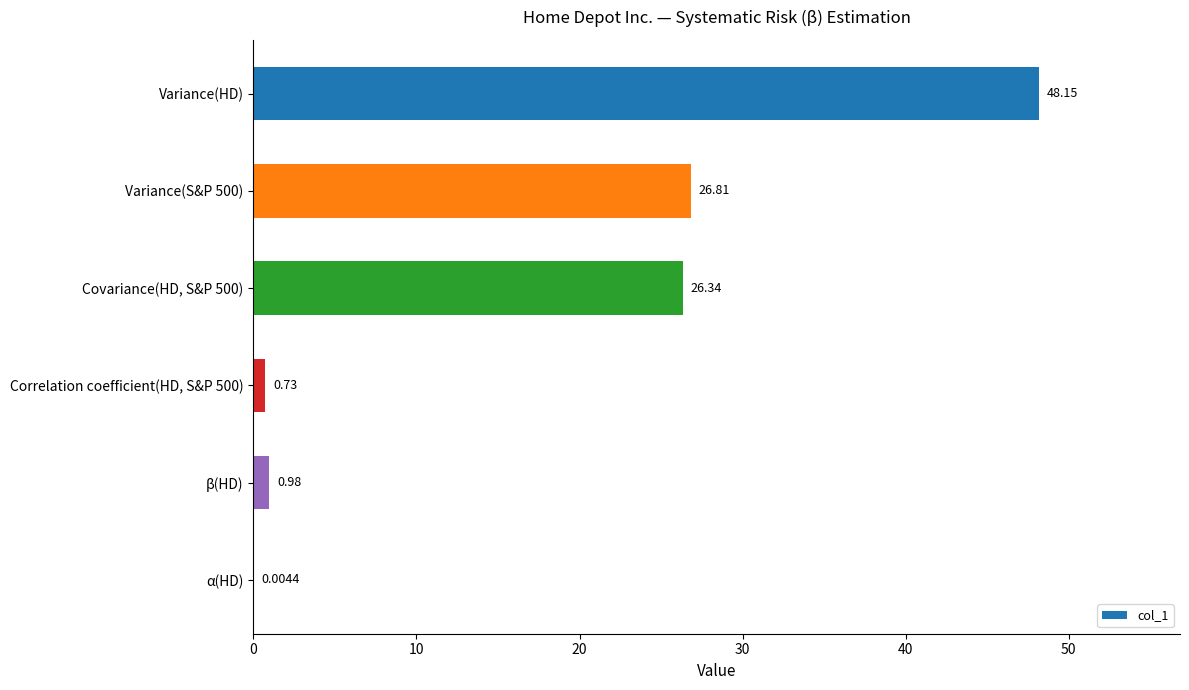

Are the bars grouped side by side (vs. stacked)?

No